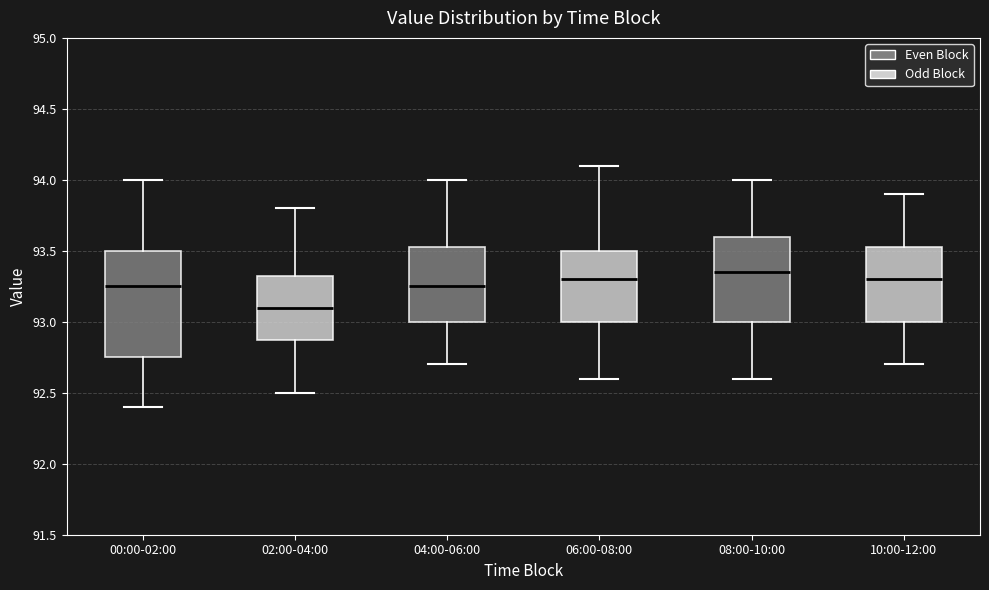

Which box is the tallest, from its lower edge to its upper edge?

00:00-02:00